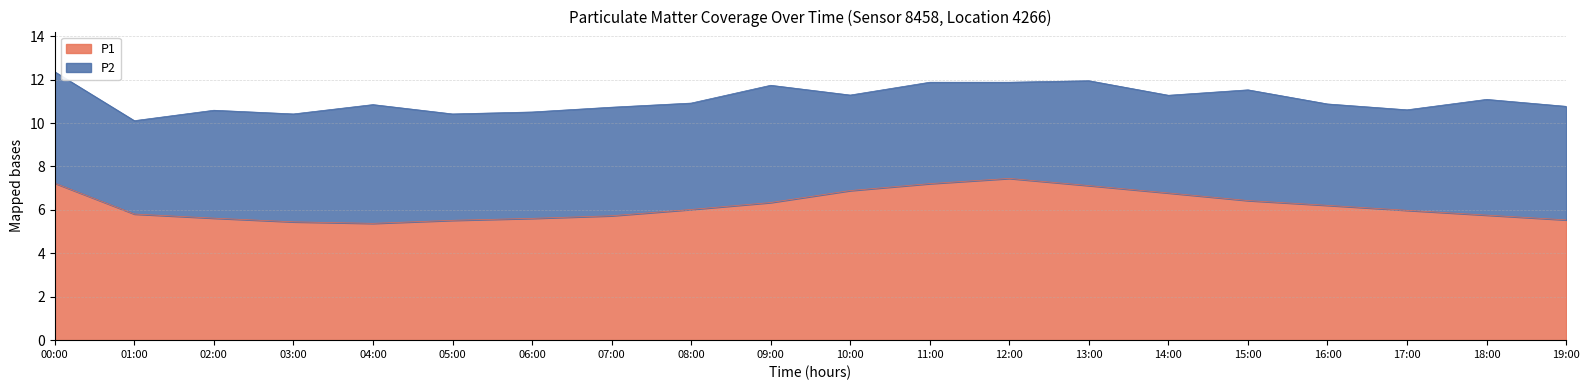

Does the chart display data point markers on the line(s)?

No